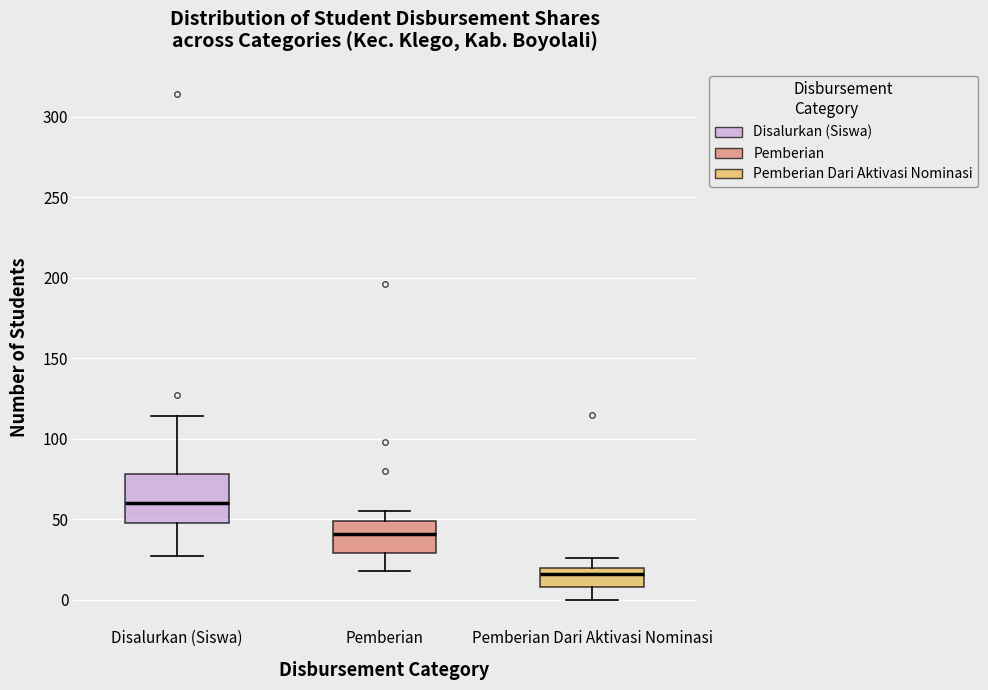

Where is the lower edge of the box for Pemberian on the y-axis? The values are not printed on the chart, so give them approximately, as read against the axis.

30